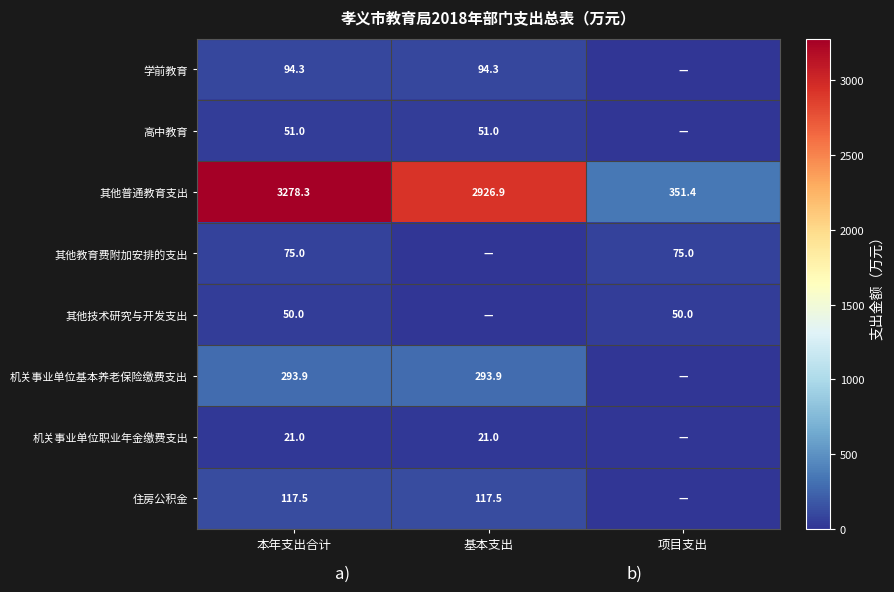

What is the sum of the 其他普通教育支出 values at 项目支出 and 本年支出合计?

3629.7